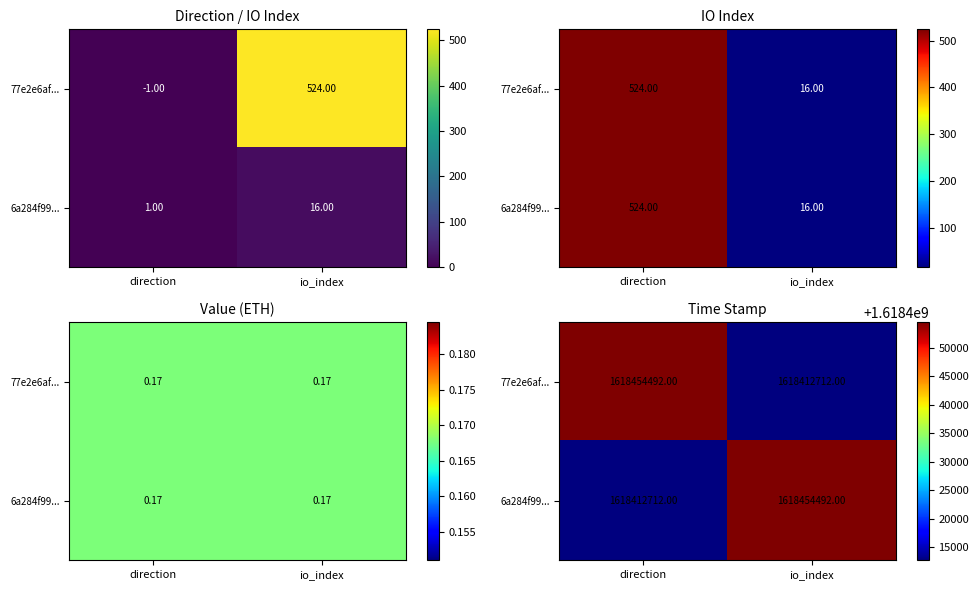

How many 77e2e6af... values are between 1618412712 and 1618454492?

2